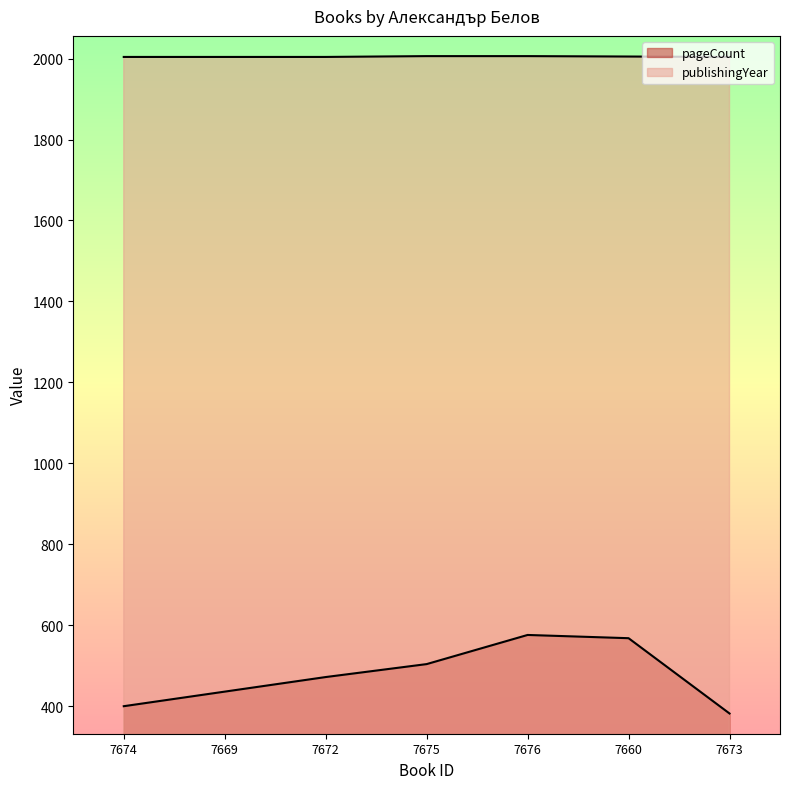

List the series in order of their overall mean, highest first.

publishingYear, pageCount